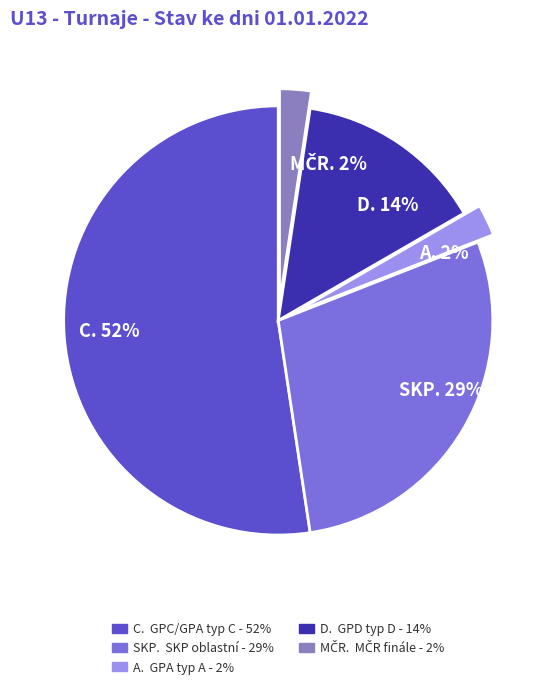

What is the smallest slice in the pie chart?

A